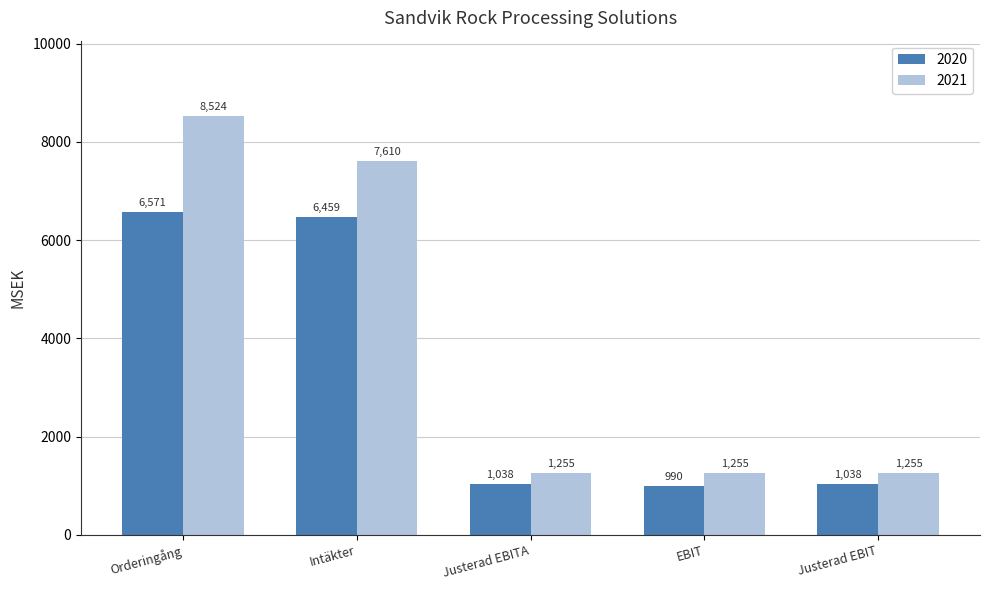

Reading left to right, extract all data points from this chart.

2020: 6571	6459	1038	990	1038
2021: 8524	7610	1255	1255	1255